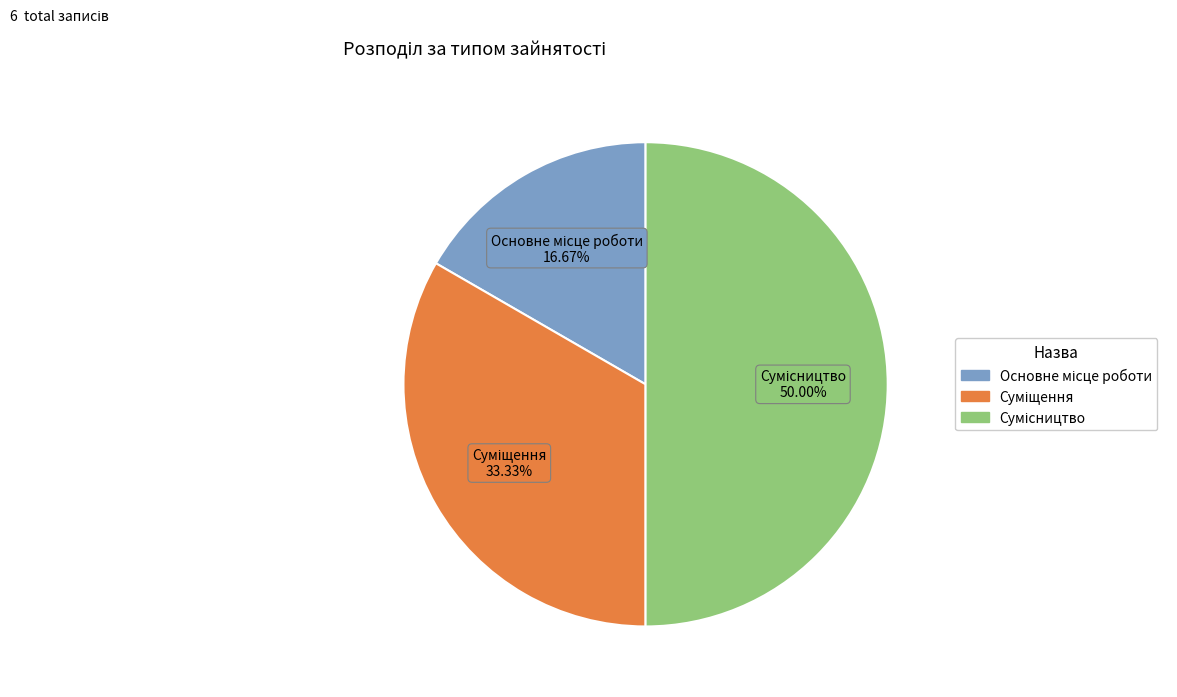

To the nearest percent, what is the difference between the largest and smallest slice percentages?

33%